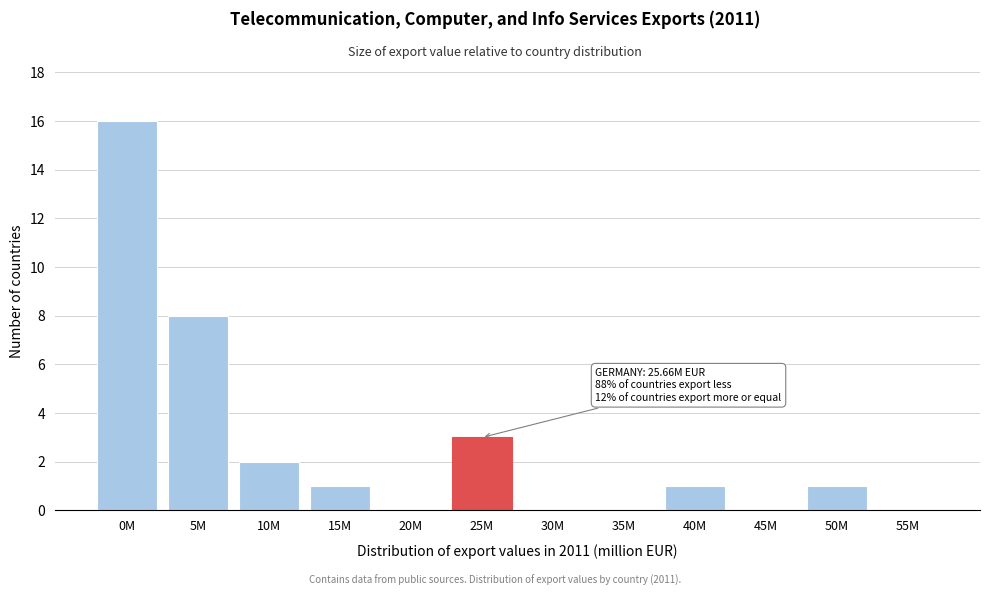

Reading left to right, transcribe all the data shown in this chart.

0M=16	5M=8	10M=2	15M=1	20M=0	25M=3	30M=0	35M=0	40M=1	45M=0	50M=1	55M=0